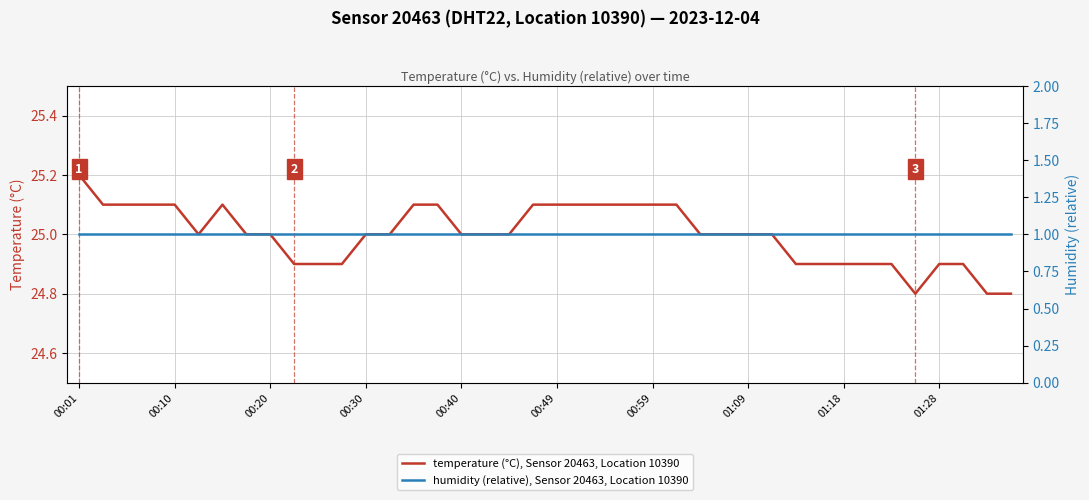

The value of temperature (°C), Sensor 20463, Location 10390 at 01:28 is 24.9. True or false?

True